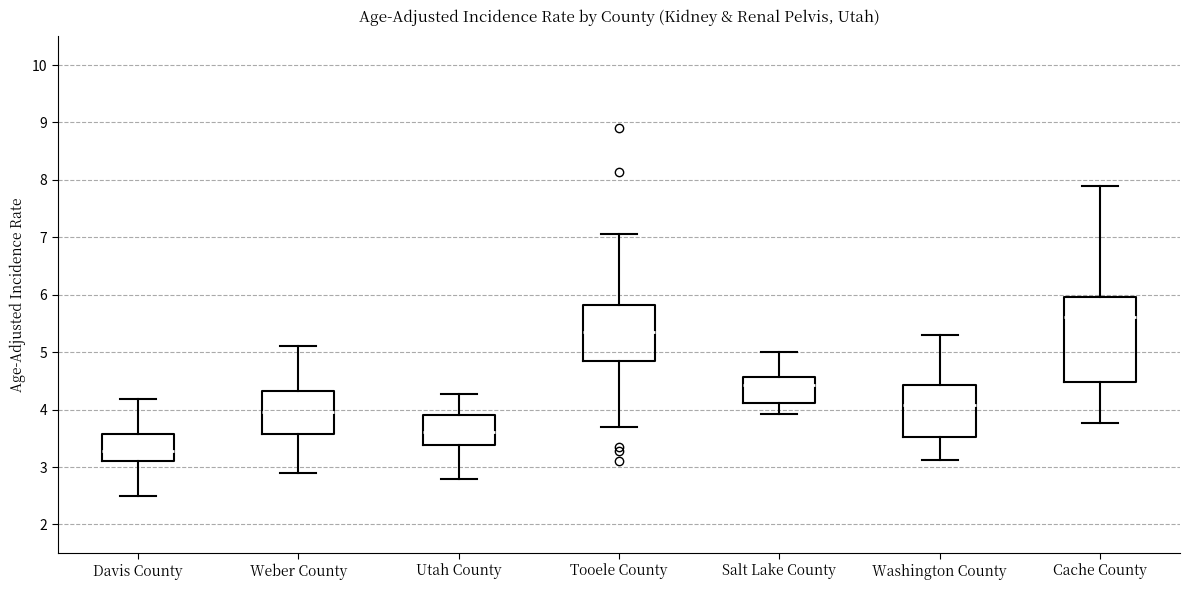

Reading left to right, read every box against the y-axis: the position of its median line, the range the box covers, and the ends of its whiskers. The values are not printed on the chart, so give them approximately, as read against the axis.

Davis County: median 3.3, box 3.1 to 3.6, whiskers 2.5 to 4.2
Weber County: median 4.0, box 3.6 to 4.3, whiskers 2.9 to 5.1
Utah County: median 3.6, box 3.4 to 3.9, whiskers 2.8 to 4.3
Tooele County: median 5.4, box 4.8 to 5.8, whiskers 3.7 to 7.1
Salt Lake County: median 4.4, box 4.1 to 4.6, whiskers 3.9 to 5.0
Washington County: median 4.1, box 3.5 to 4.4, whiskers 3.1 to 5.3
Cache County: median 5.6, box 4.5 to 6.0, whiskers 3.8 to 7.9